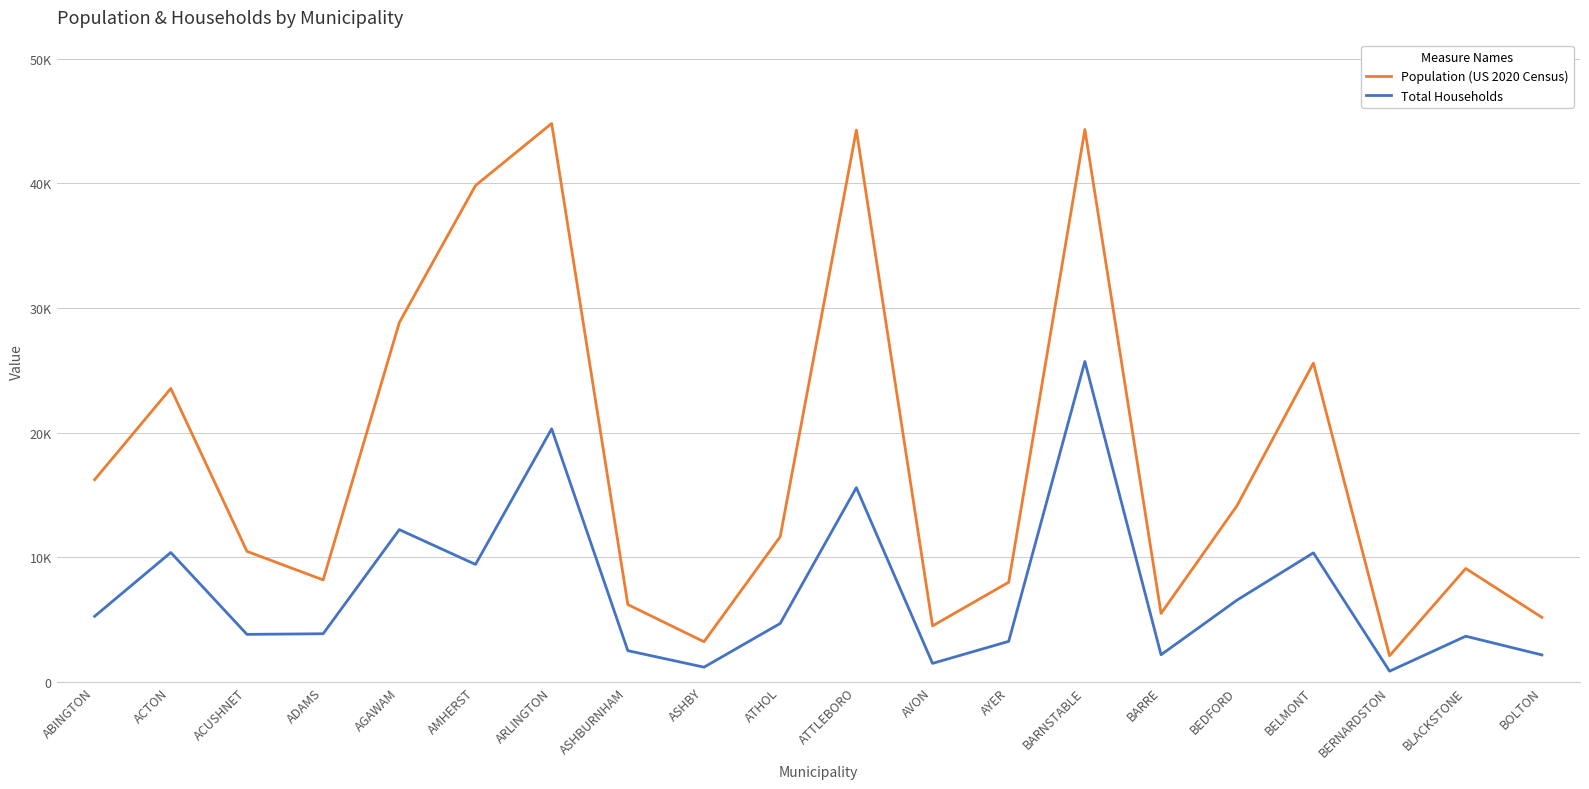

Read the Total Households value at ASHBY, to the nearest 100.

1200